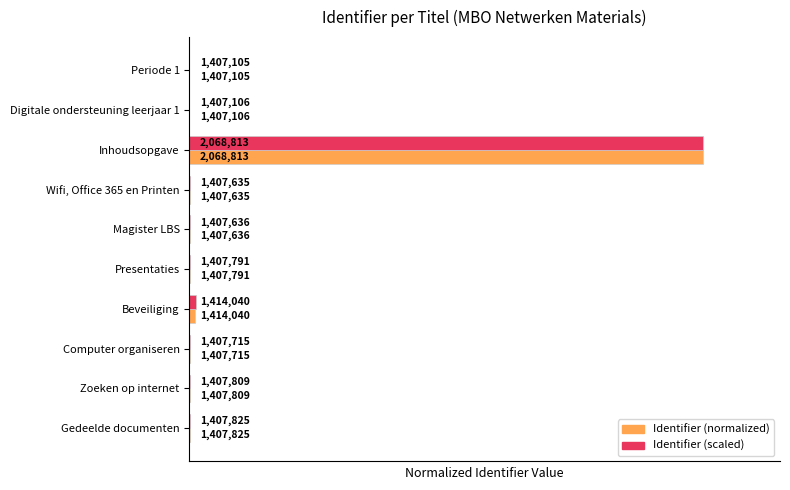

What are all the series names shown in the legend?

Identifier (normalized), Identifier (scaled)